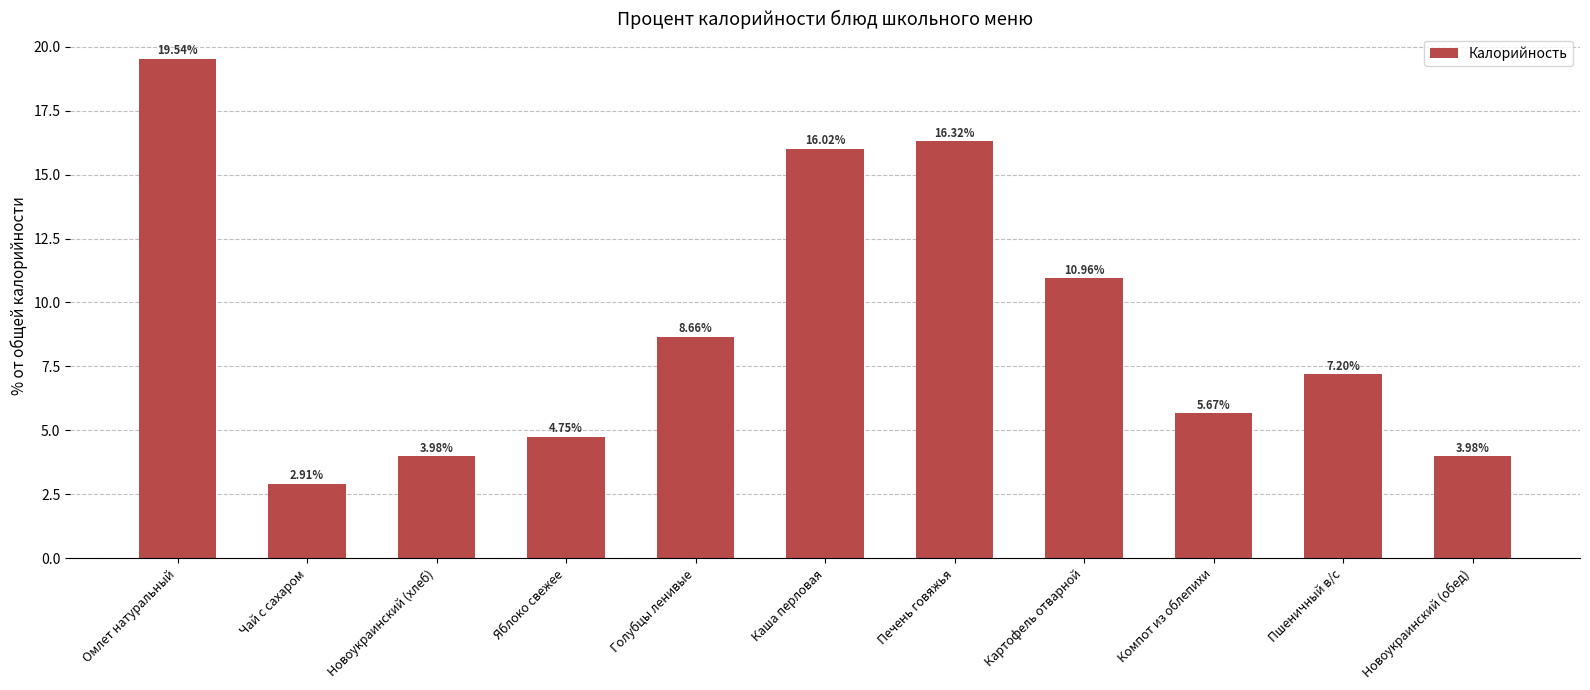

At which label is the value closest to 11?

Картофель отварной